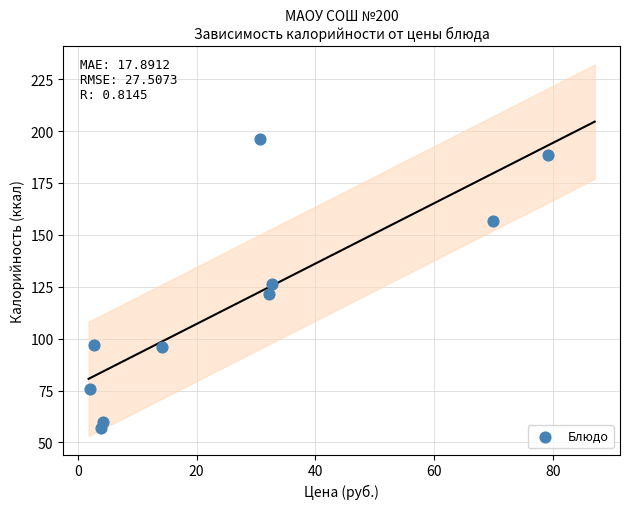

What is the average X value?

27.2